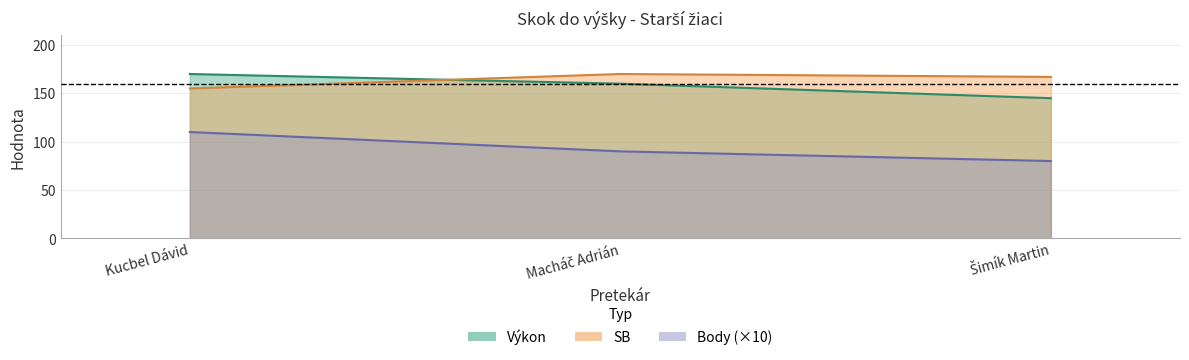

The SB series shows 155 at Kucbel Dávid. True or false?

True